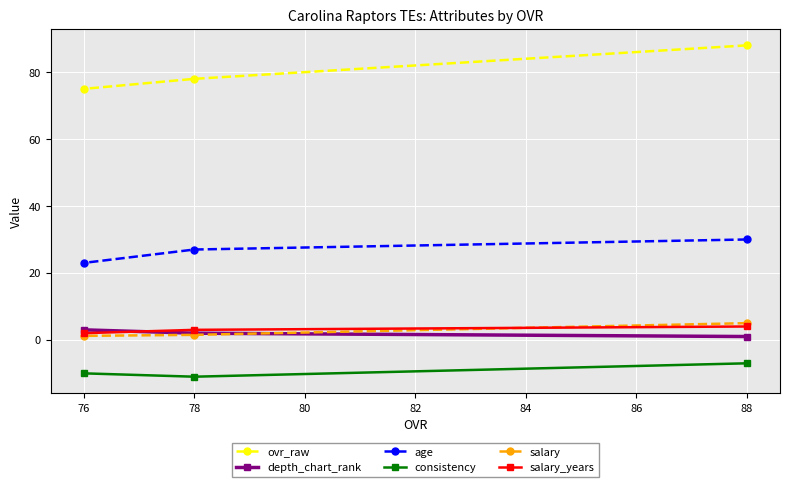

What is the total value across all series at 88?

121.0